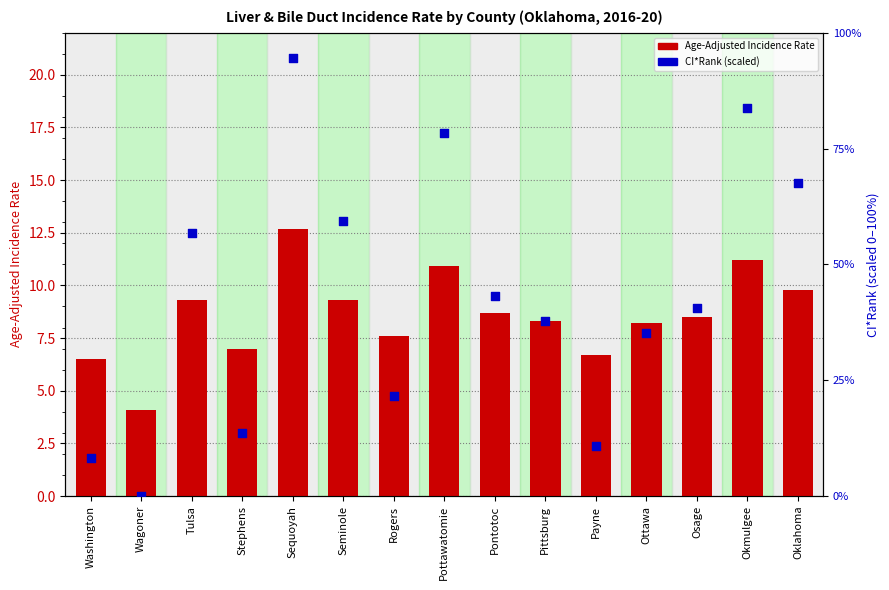

Which series has the largest total across all categories?

CI*Rank (scaled 0-100%)